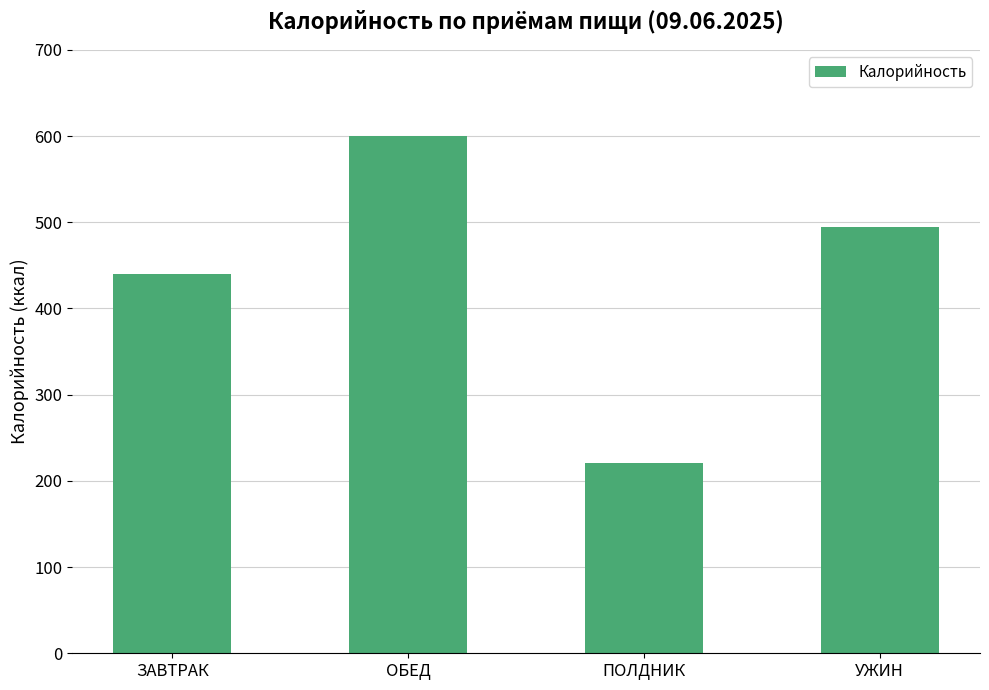

Are the bars horizontal?

No